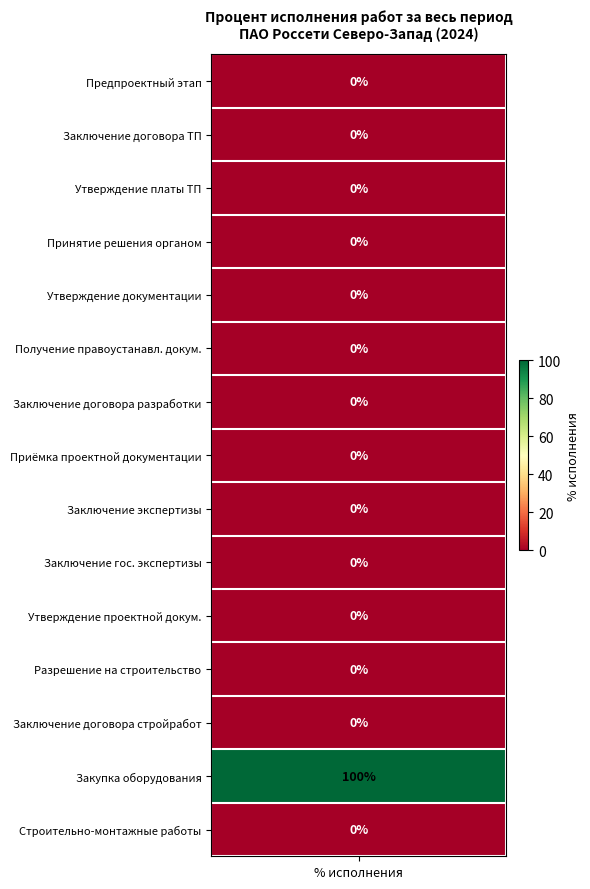

What is the greatest value displayed?

100